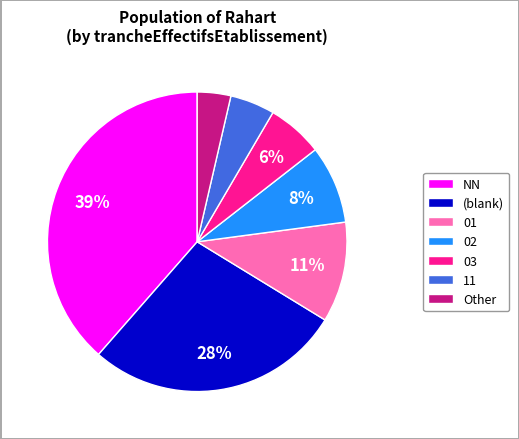

Combined, do 11 and Other account for over 50%?

No